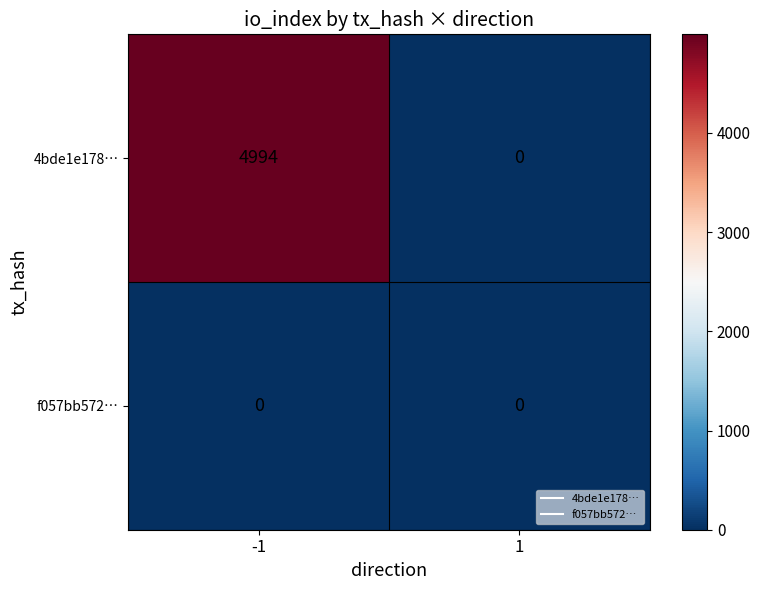

Between -1 and 1, which series saw the biggest shift?

4bde1e178…